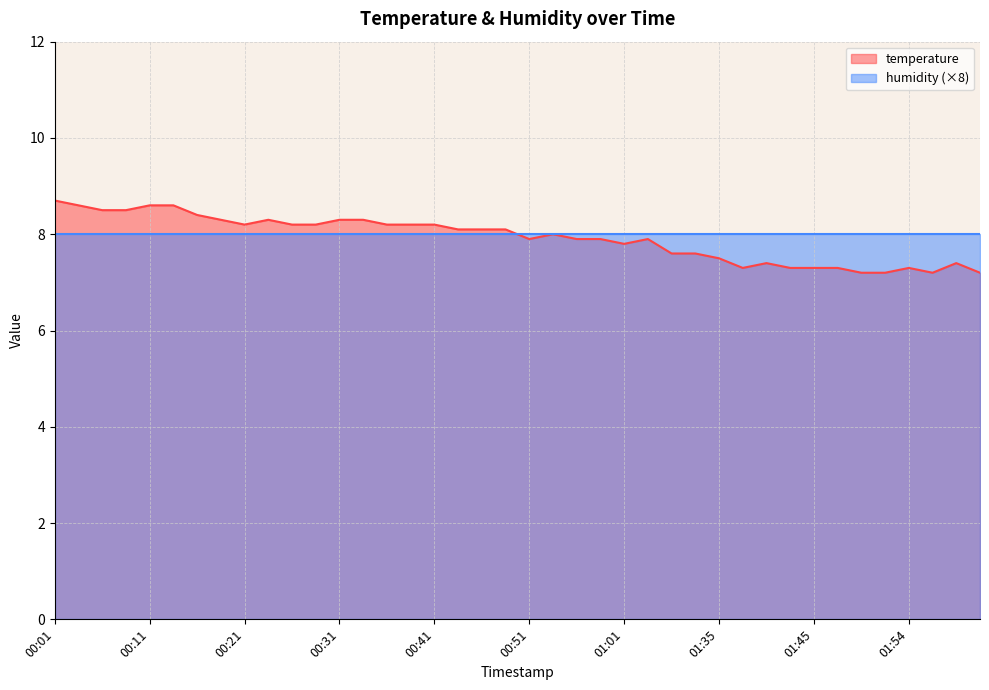

What is the change in value from 00:23 to 01:42?

-1.0